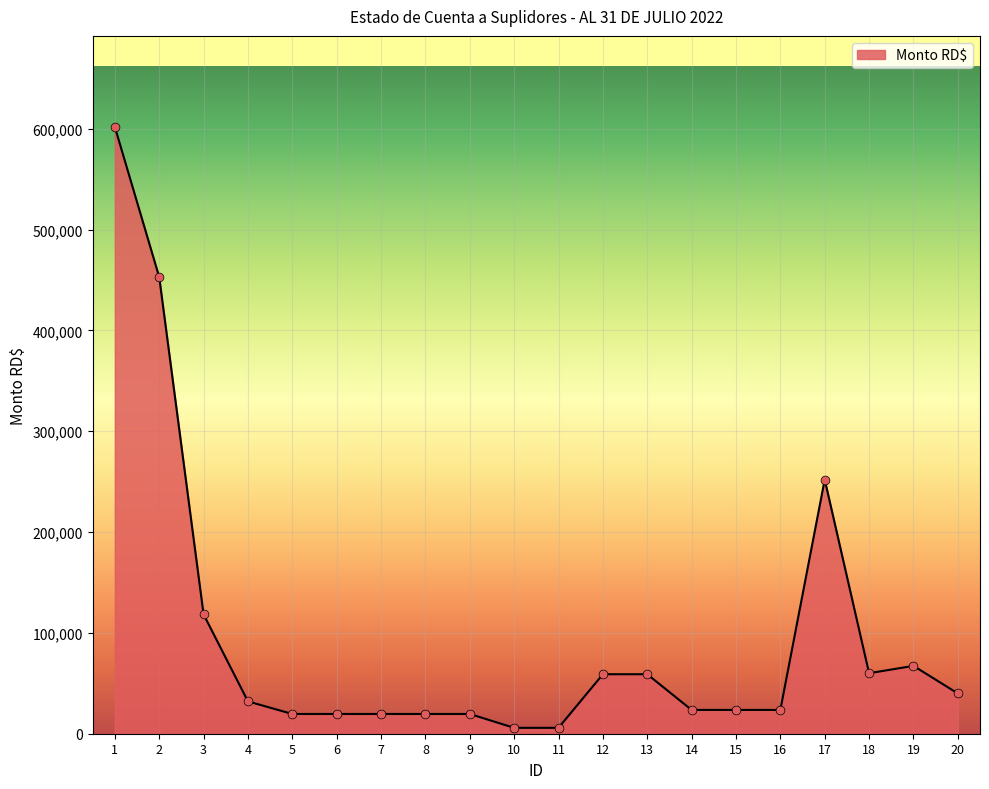

Approximately how many times larger is the value at 20 compared to 14?

1.7